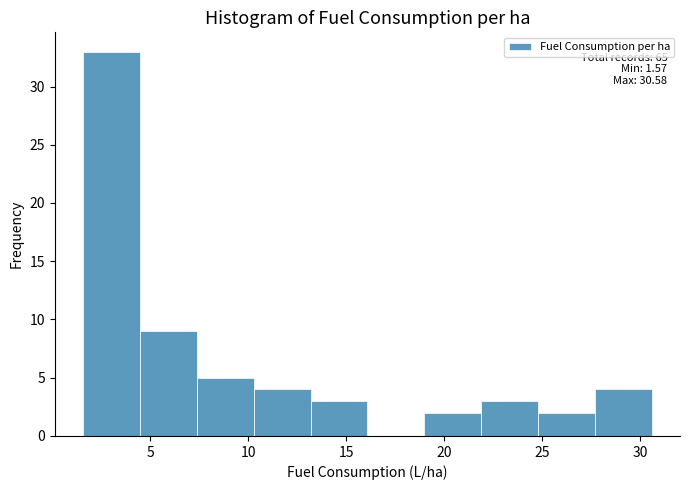

Which range on the x-axis has the tallest bar?

1.5 to 4.5